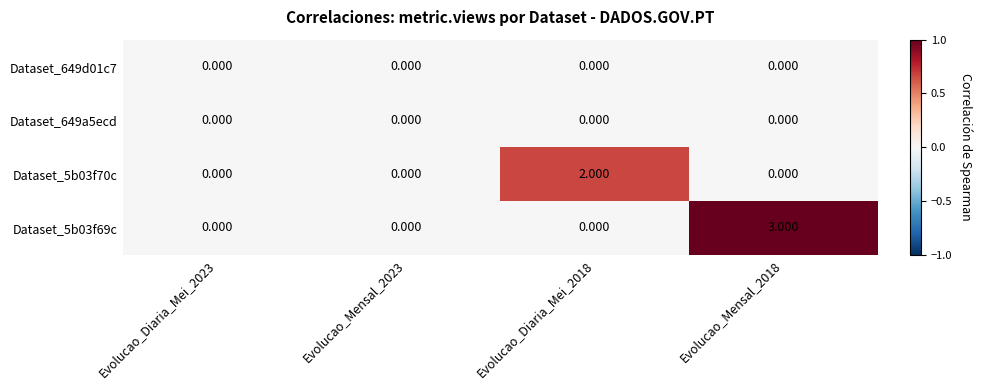

Which series has the widest spread of values?

Dataset_5b03f69c